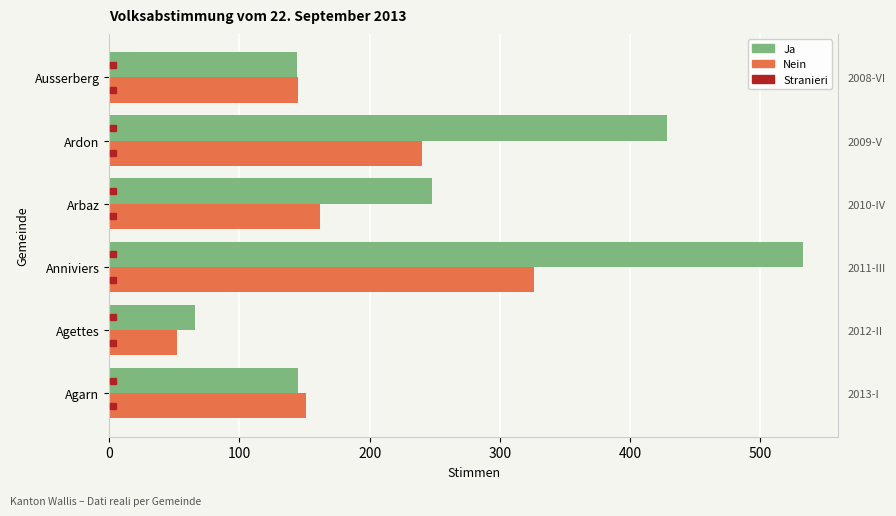

The value of Nein at Agarn is 151. True or false?

True